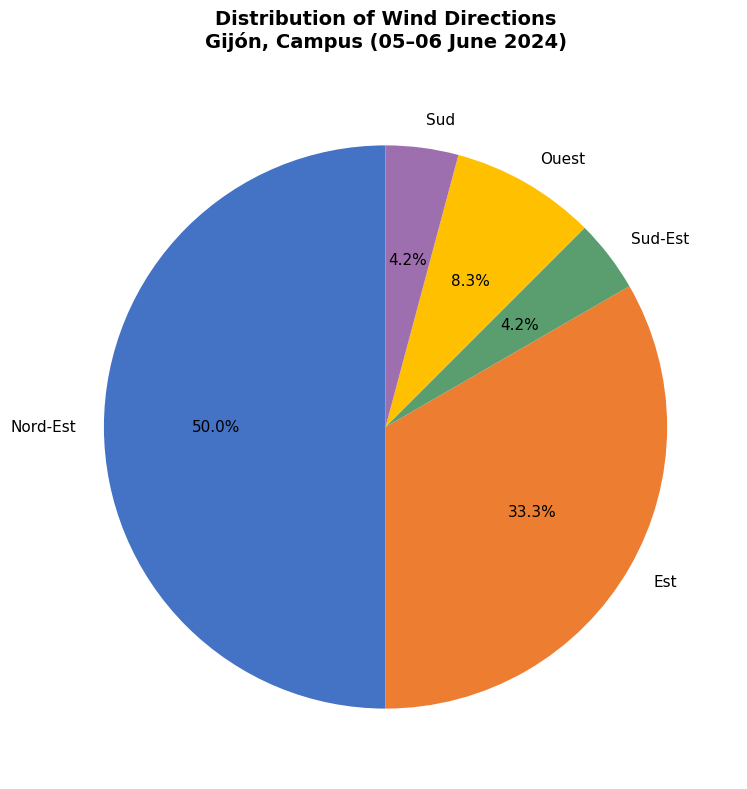

Approximately how many times larger is the value at Sud-Est compared to Sud?

1.0